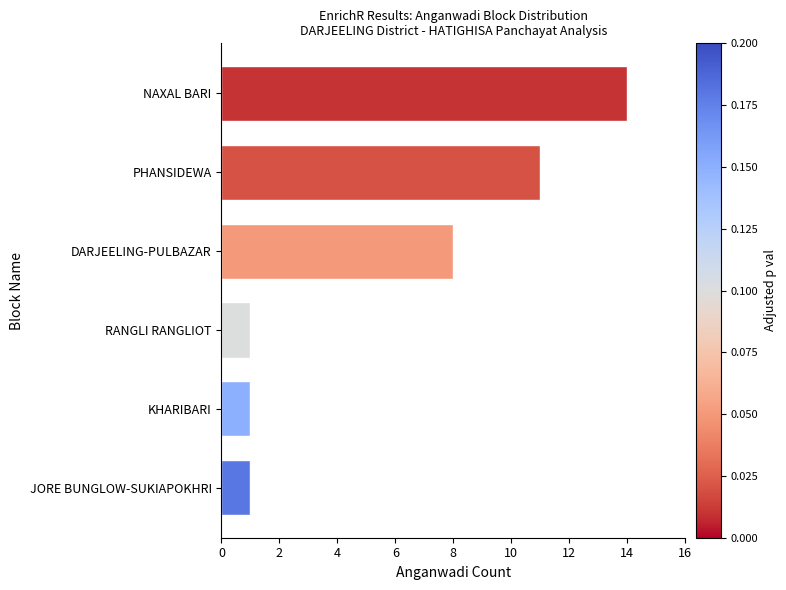

What is the average value?

6